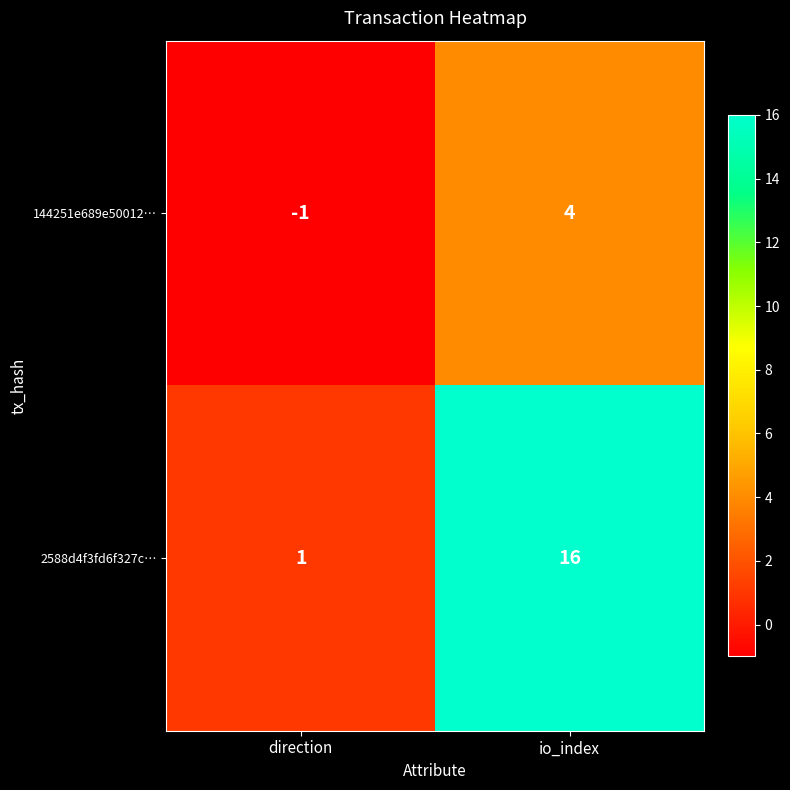

At direction, list the series in order from largest to smallest.

2588d4f3fd6f327c…, 144251e689e50012…